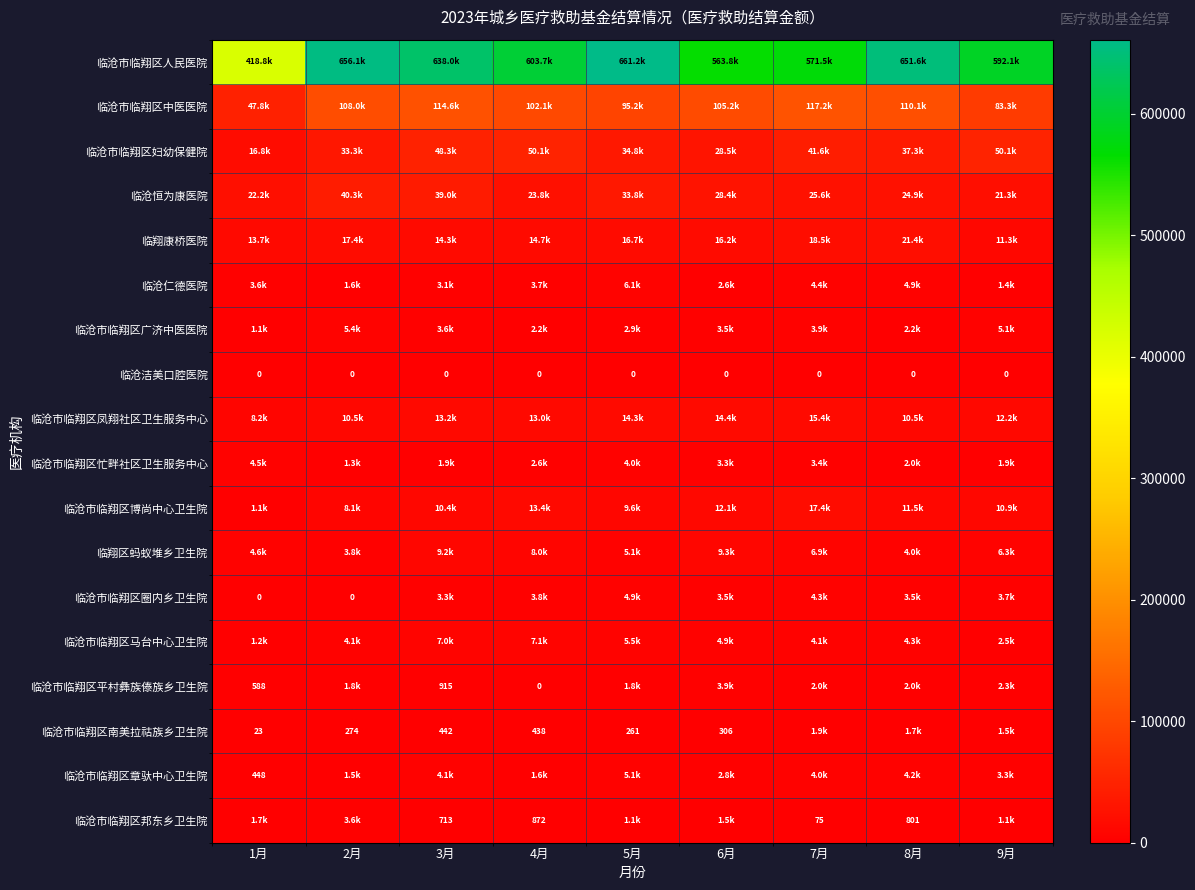

What is the approximate value of 临沧市临翔区圈内乡卫生院 at 5月?

4927.3